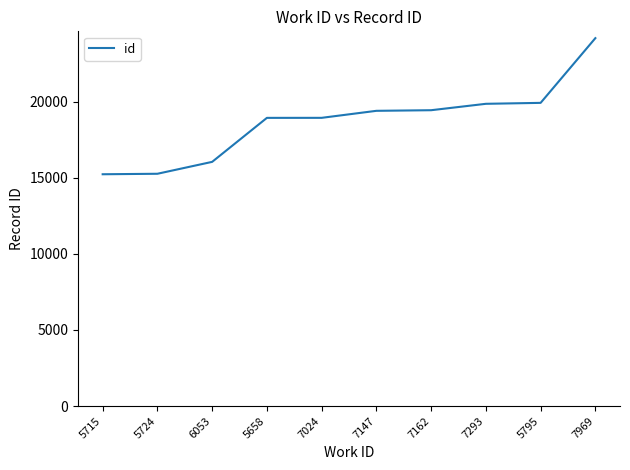

True or false: the data shows 22074 at 5715.

False